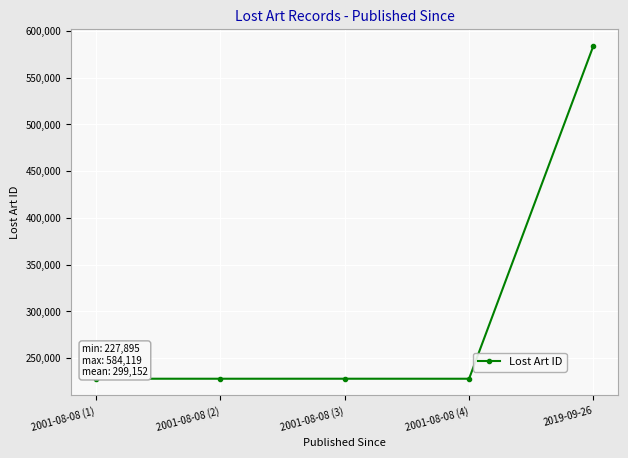

What is the minimum value shown in the chart?

227895